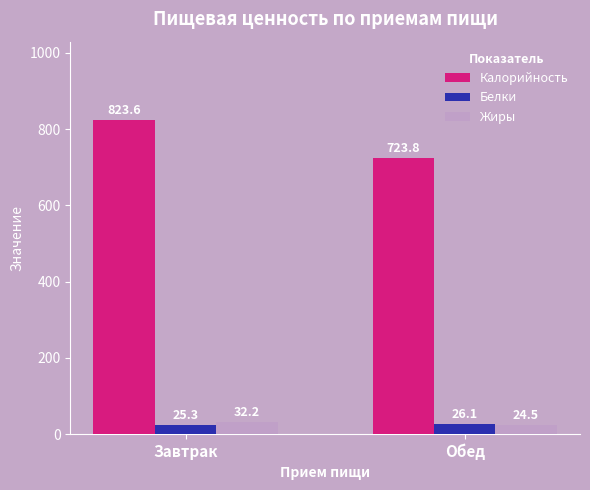

The Белки series shows 25.3 at Завтрак. True or false?

True